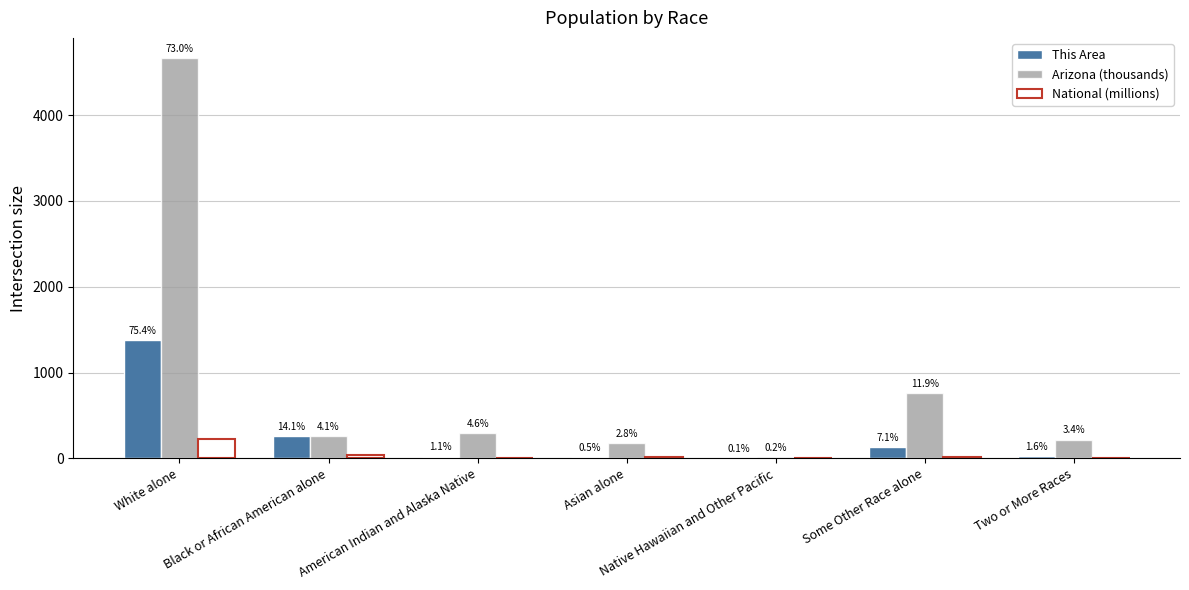

What are all the series names shown in the legend?

This Area, Arizona (thousands), National (millions)